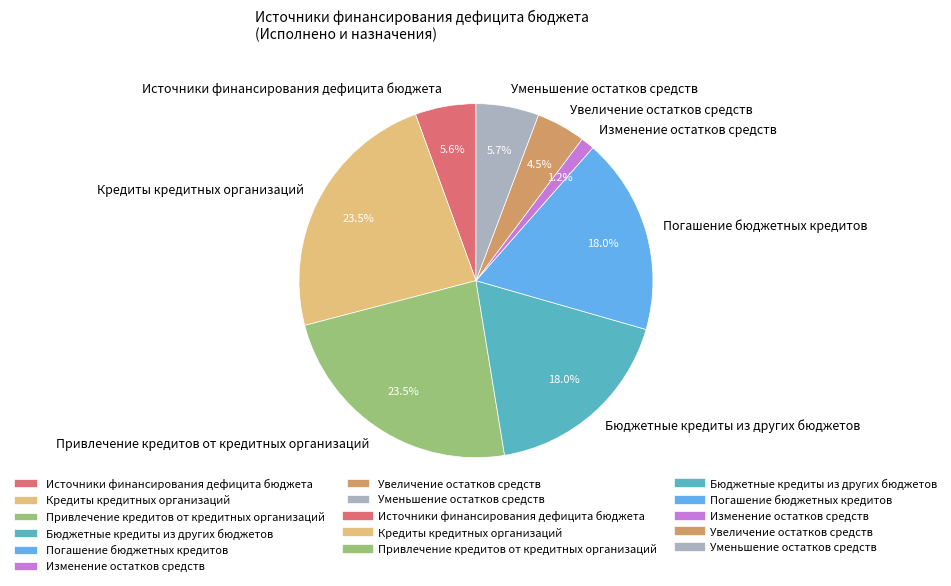

Which slice is the smallest?

Изменение остатков средств